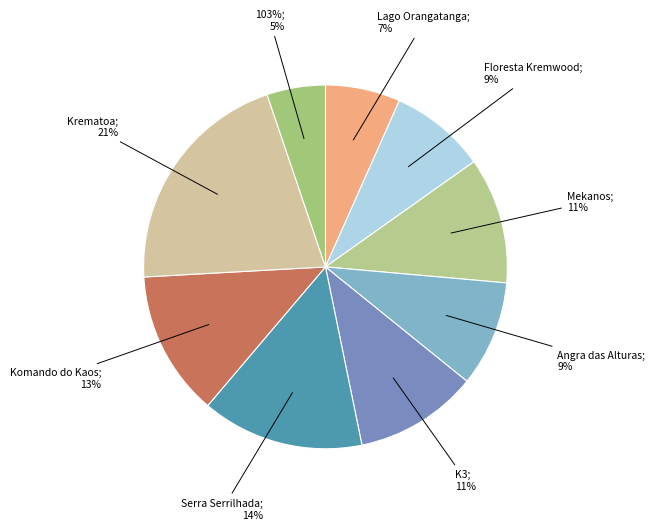

To the nearest percent, what percentage of the pie is Krematoa?

21%